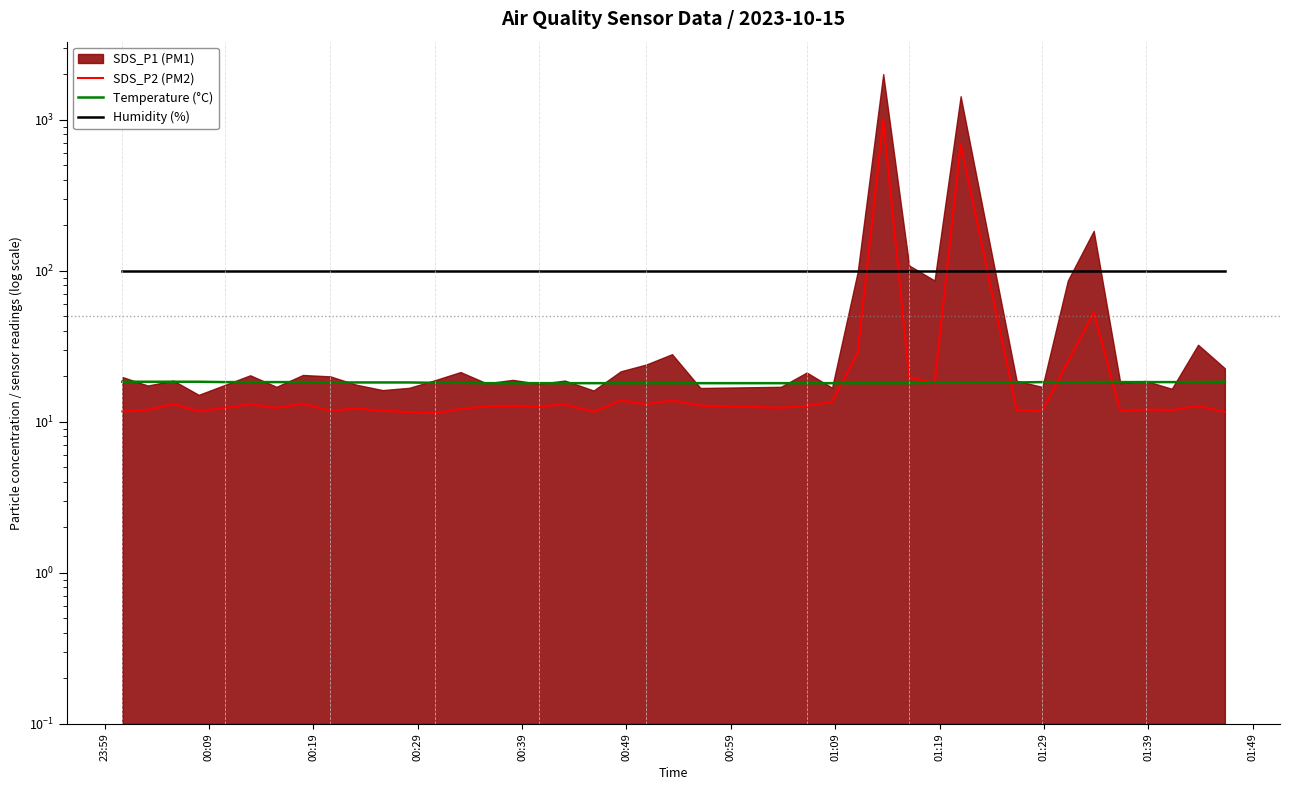

What is the average value of the SDS_P2 (PM2) series?

56.0